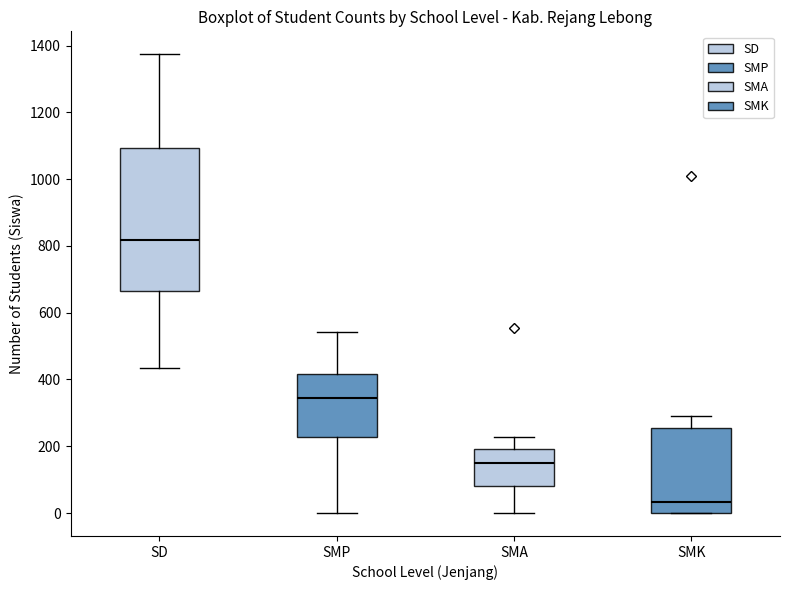

Which box is the tallest, from its lower edge to its upper edge?

SD